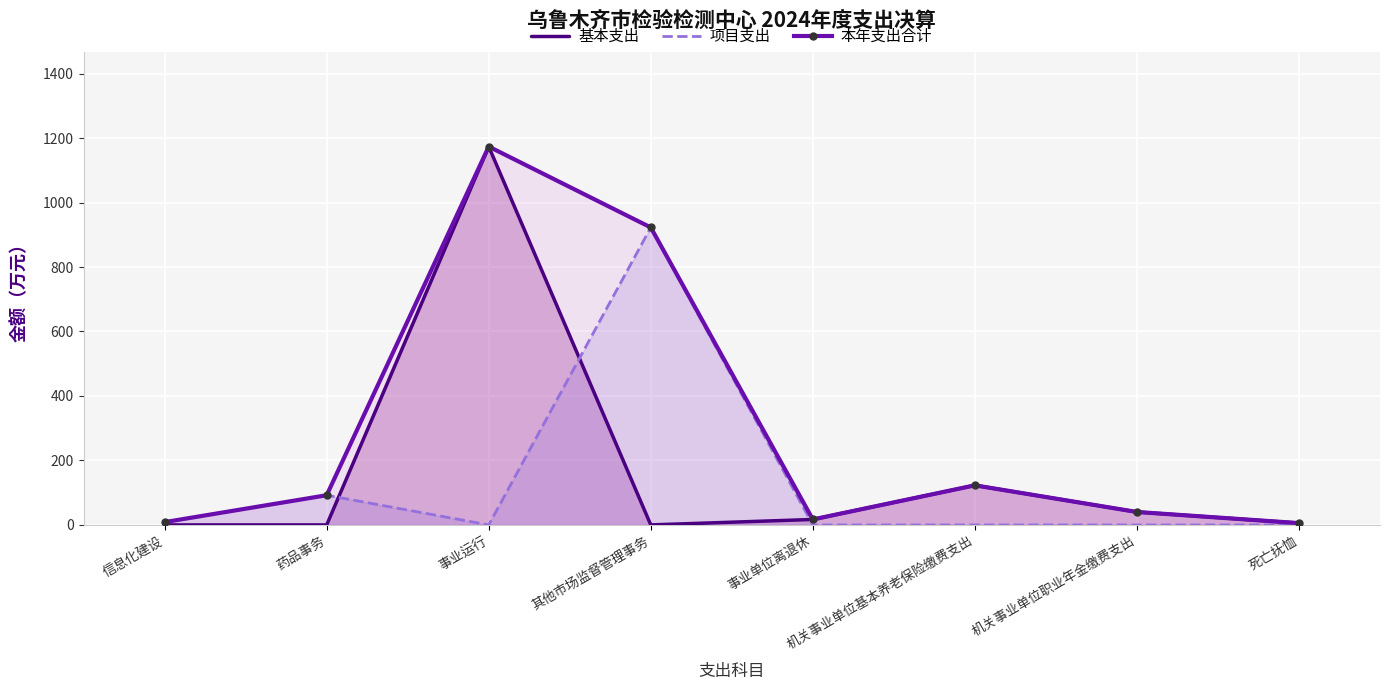

List the series in order of their overall mean, highest first.

本年支出合计, 基本支出, 项目支出